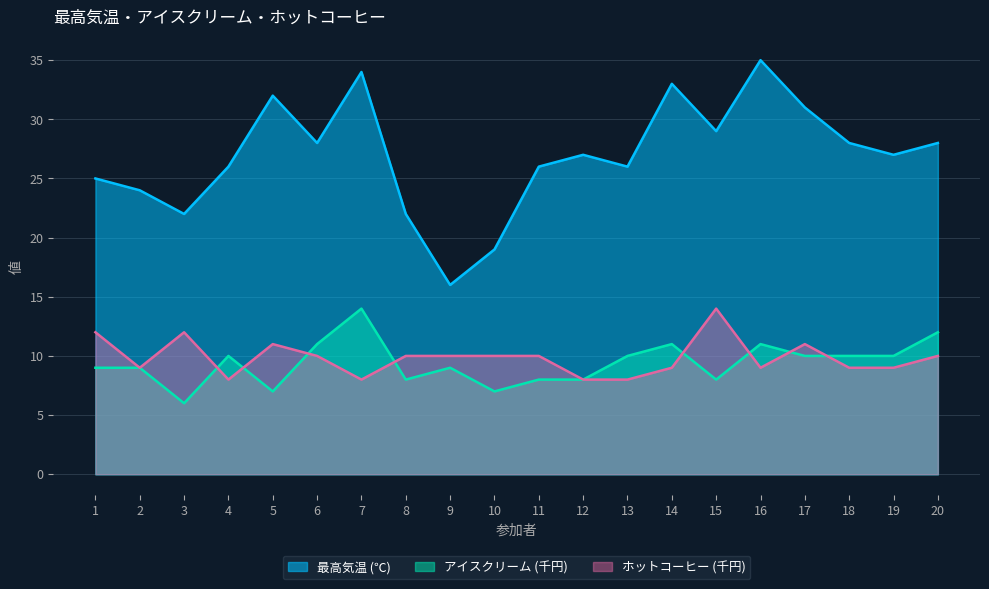

True or false: 最高気温 (℃) has a value of 10 at 7.

False